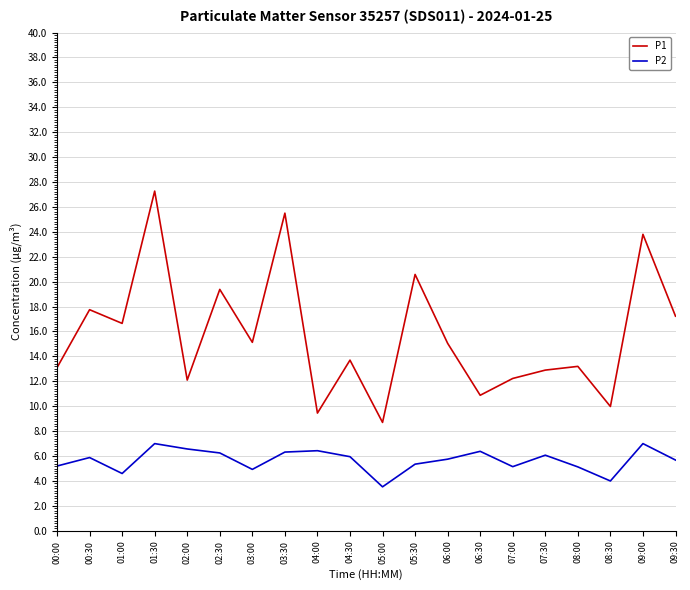

Which category has the highest value across all series?

01:30